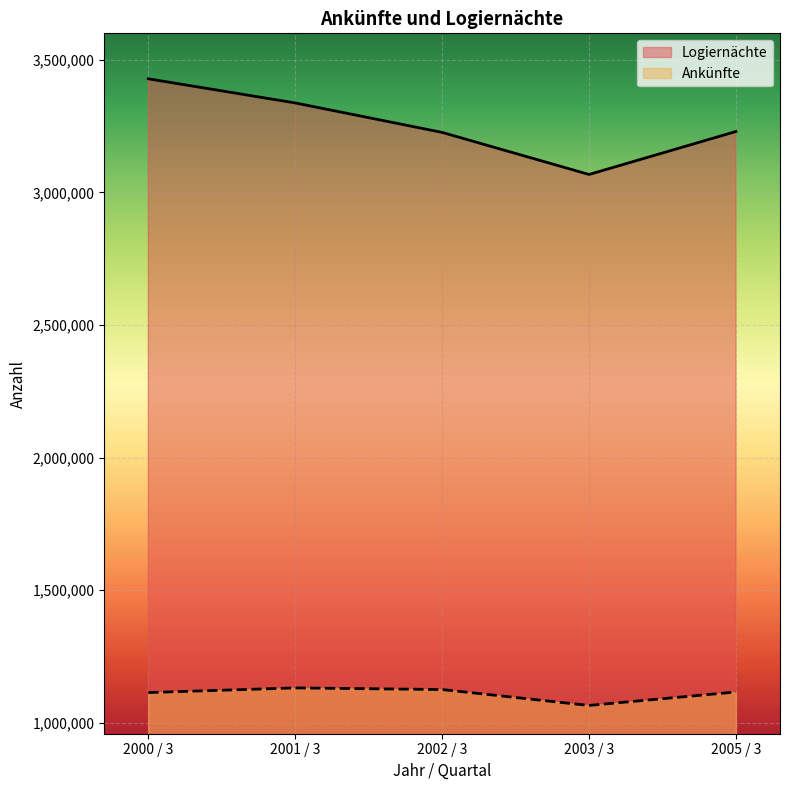

What are all the series names shown in the legend?

Logiernächte, Ankünfte